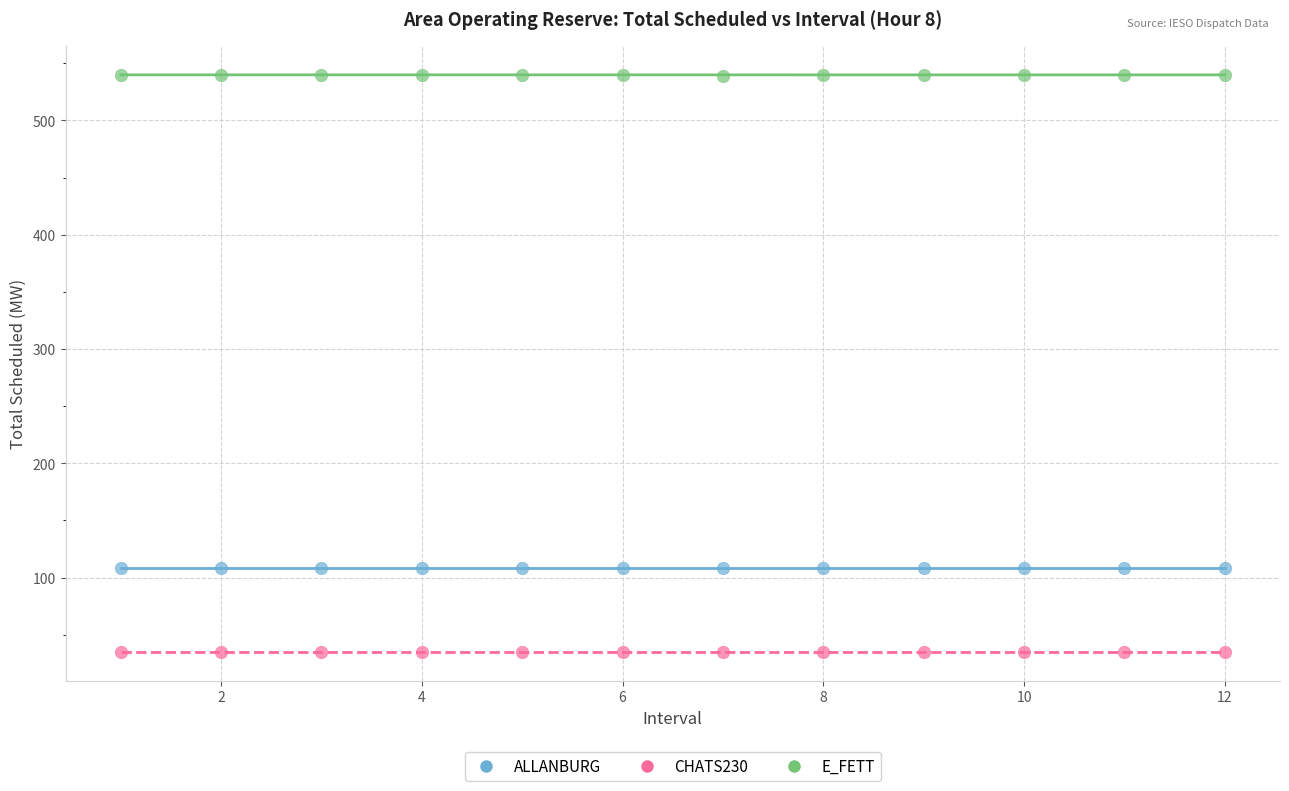

Which series contains the lowest Y value?

CHATS230